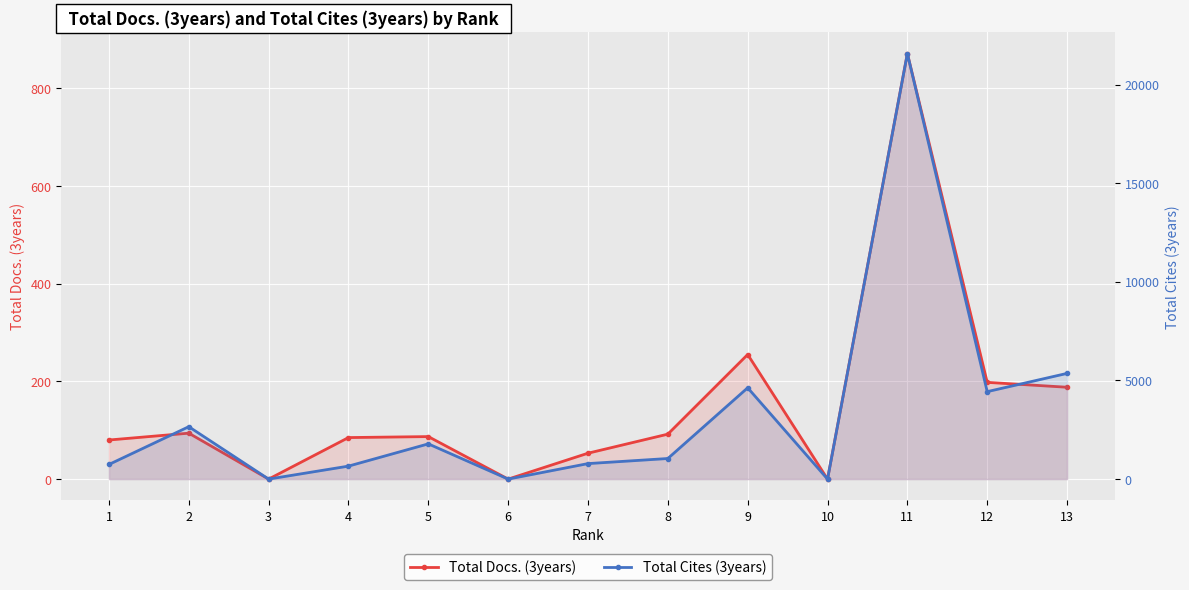

Between 1 and 9, which series saw the biggest shift?

Total Cites (3years)